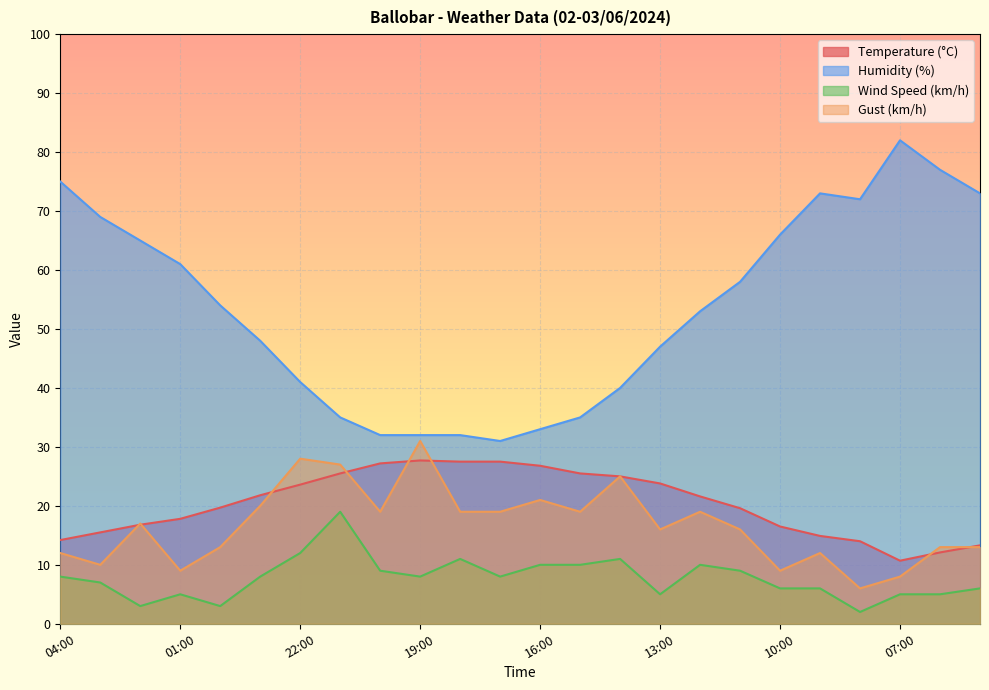

At which label is Wind Speed (km/h) closest to 10?

16:00